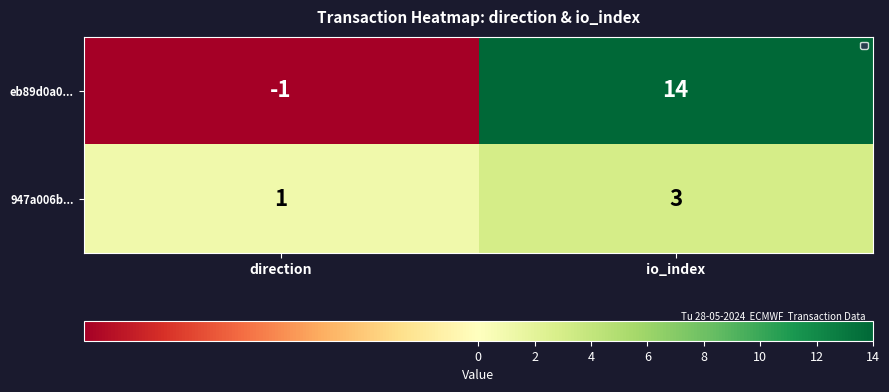

How many series are shown in this chart?

2